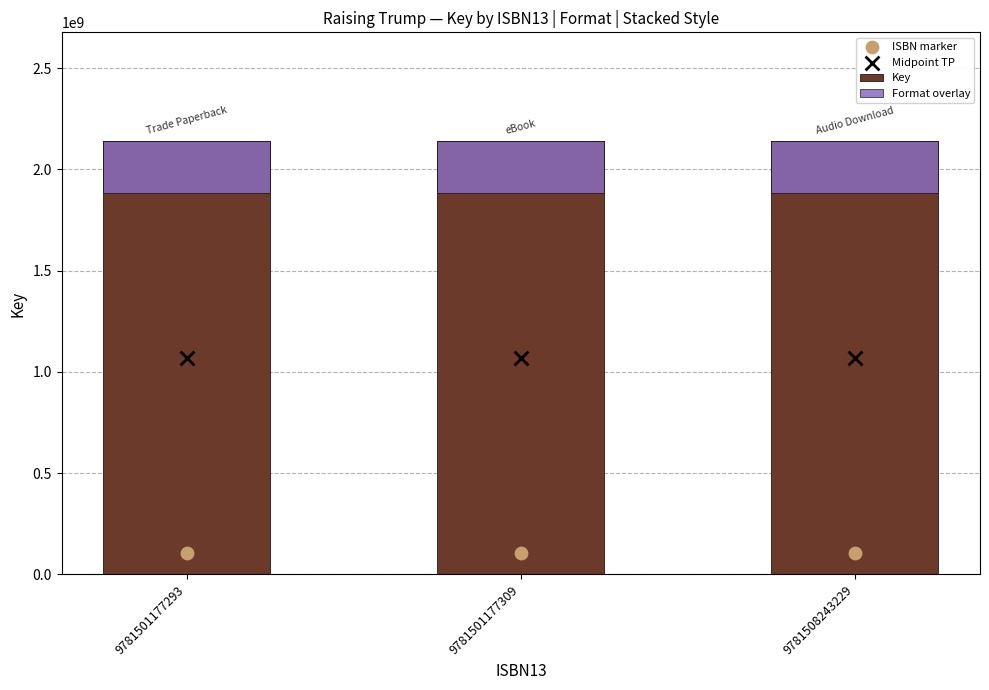

Is the value of Midpoint TP at 9781501177293 greater than the value of ISBN marker at 9781508243229?

Yes